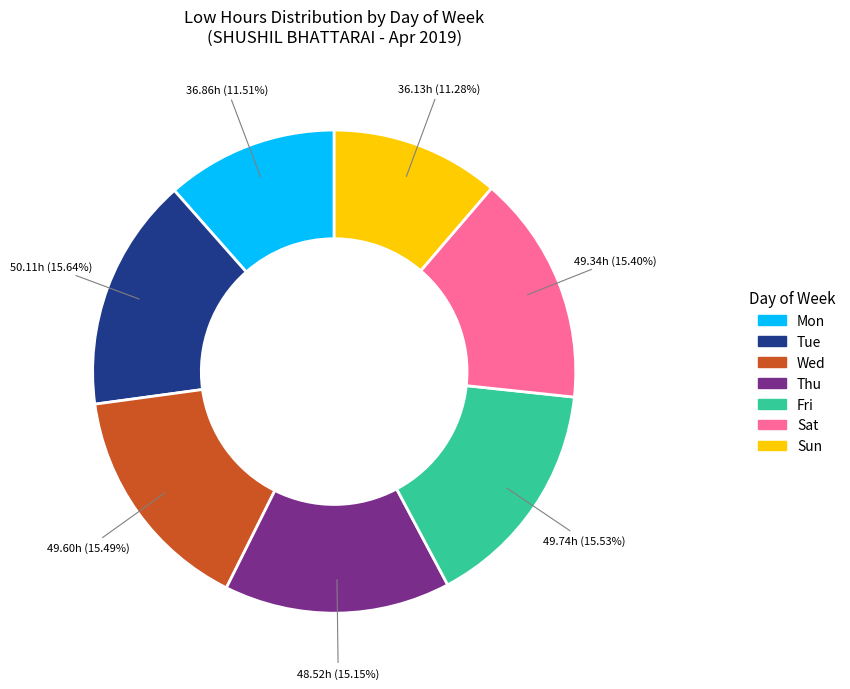

Do Mon and Tue together represent more than half of the pie?

No